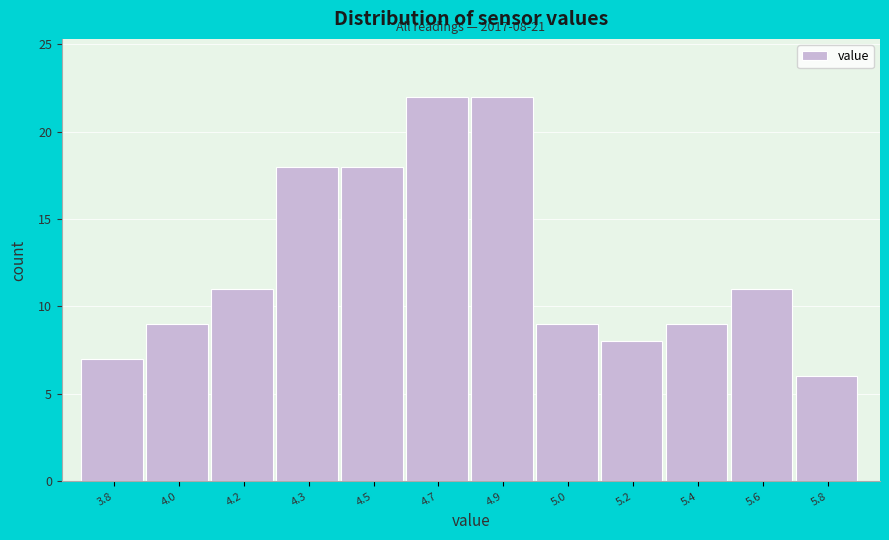

Reading left to right, list all the values displayed in this chart.

3.8=7	4.0=9	4.2=11	4.3=18	4.5=18	4.7=22	4.9=22	5.0=9	5.2=8	5.4=9	5.6=11	5.8=6